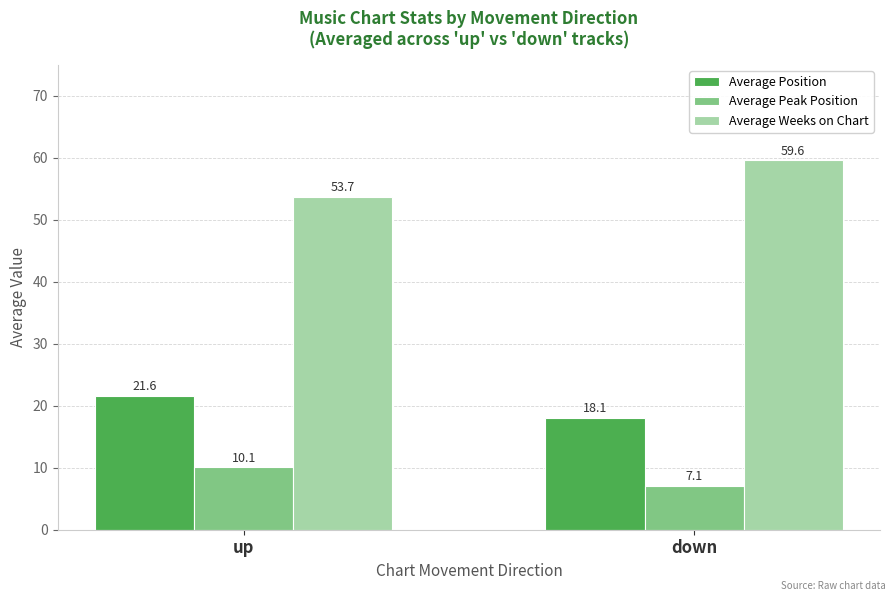

Reading left to right, list all the values displayed in this chart.

Average Position: up=21.6	down=18.1
Average Peak Position: up=10.1	down=7.1
Average Weeks on Chart: up=53.7	down=59.6